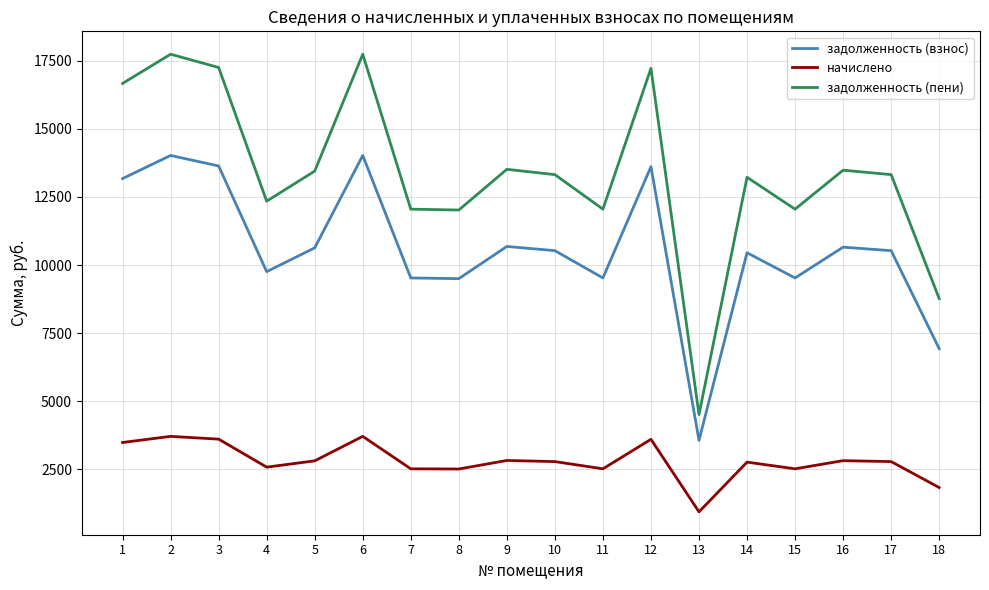

What is the average value of the задолженность (взнос) series?

10571.6